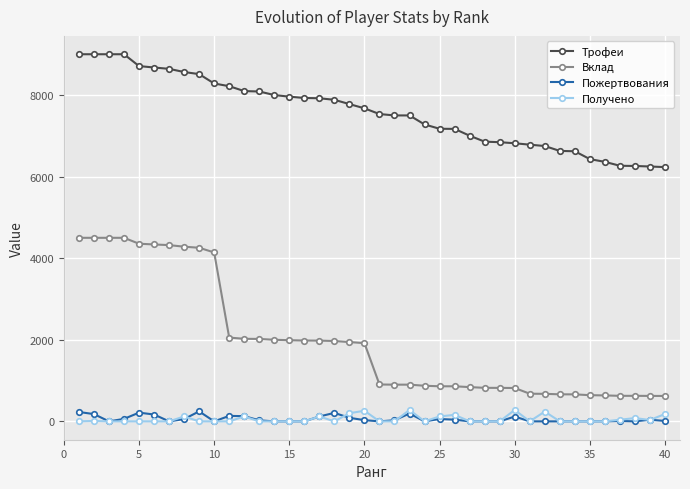

What is the maximum value shown in the chart?

9000